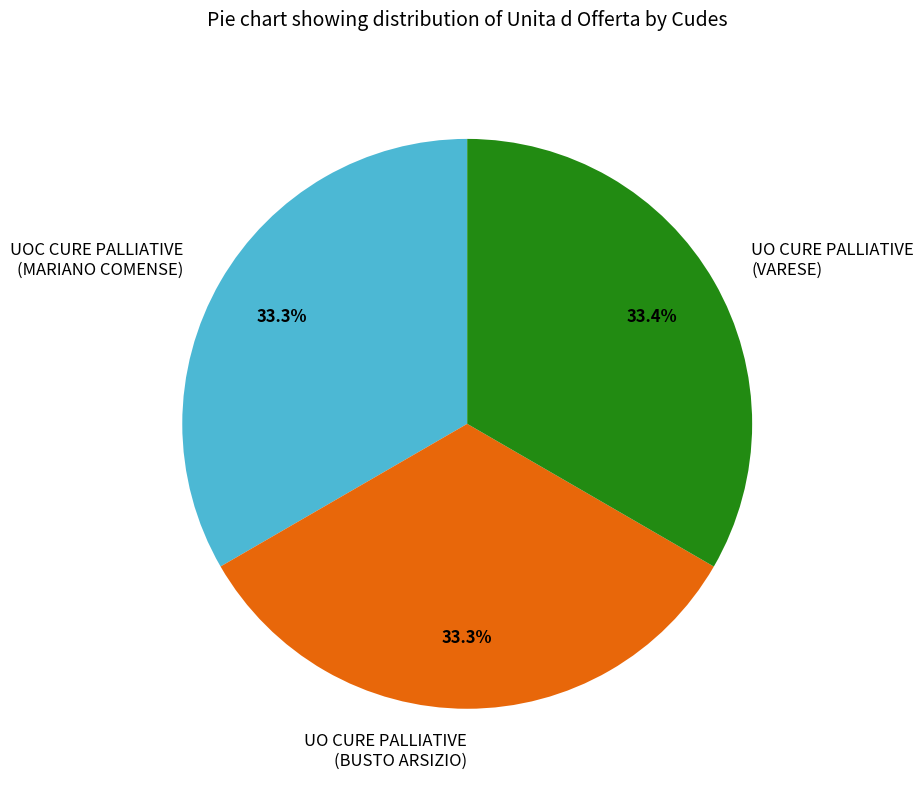

Count the number of slices in the pie.

3